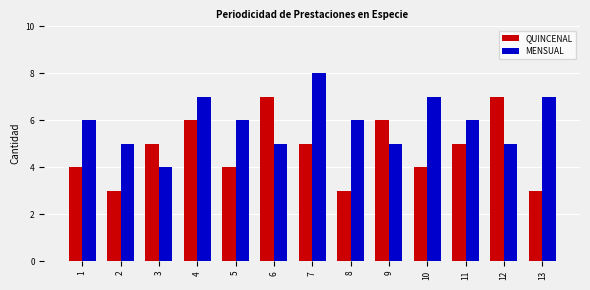

List the series in order of their overall mean, lowest first.

QUINCENAL, MENSUAL